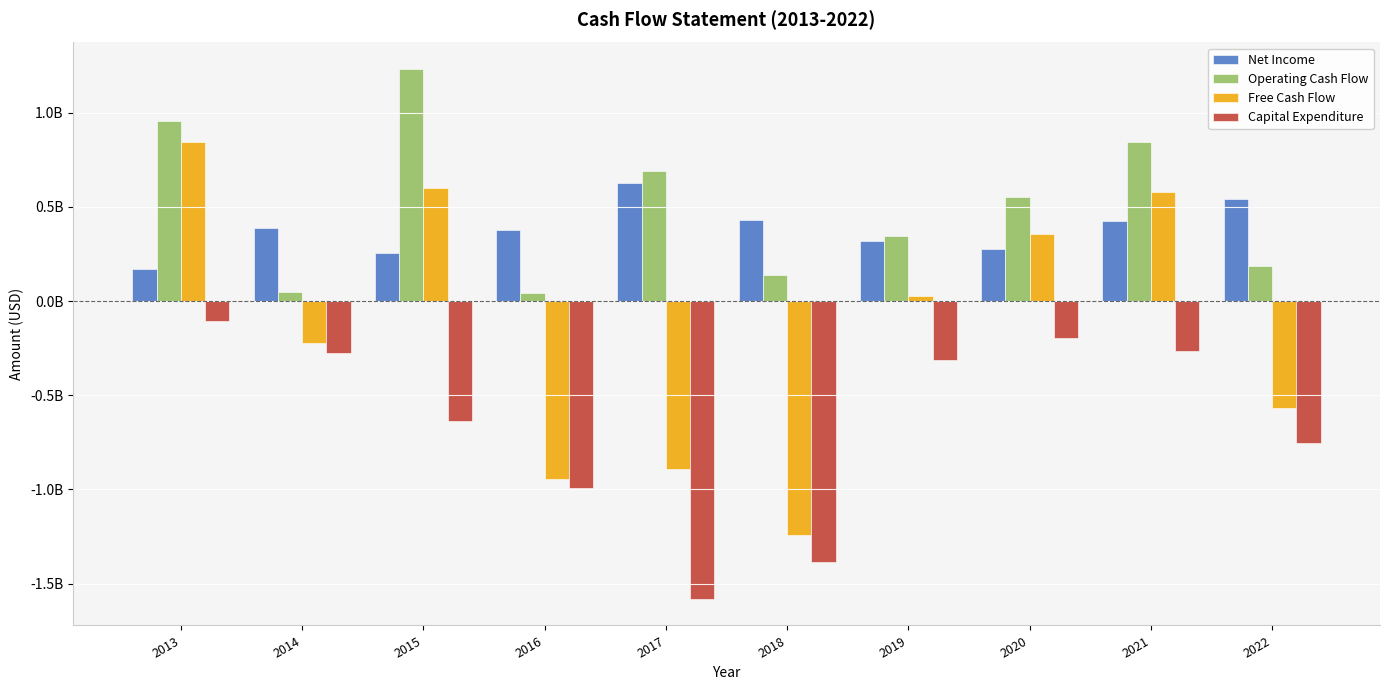

What are all the series names shown in the legend?

Net Income, Operating Cash Flow, Free Cash Flow, Capital Expenditure